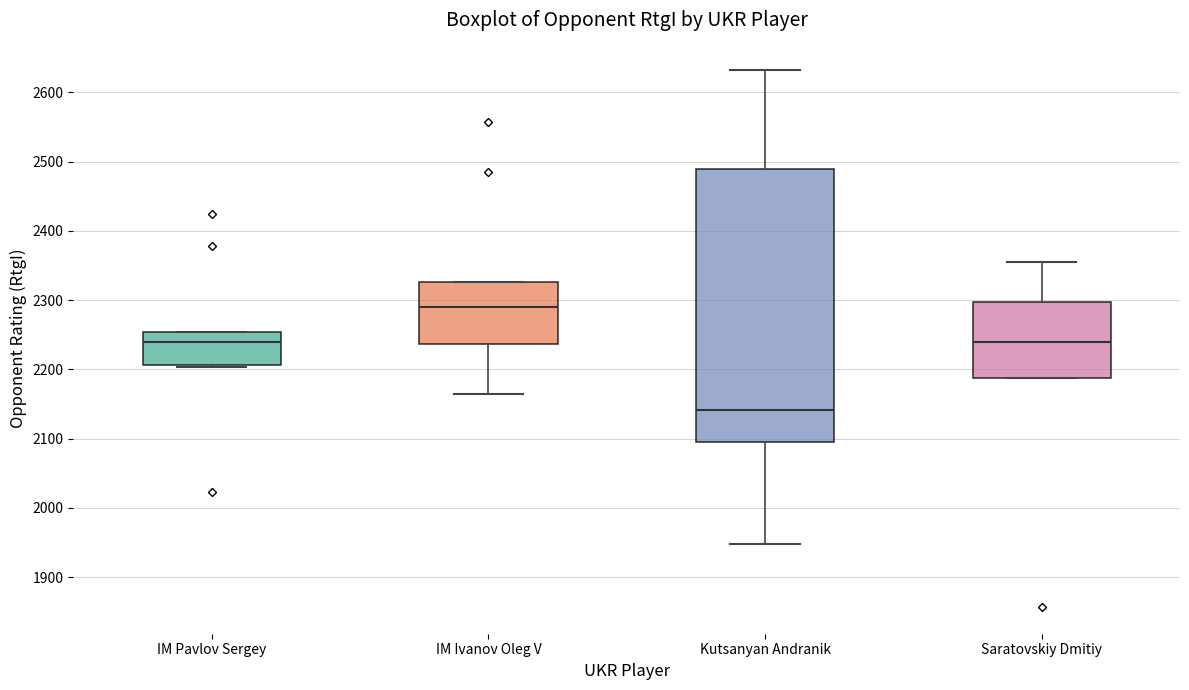

Which box is the tallest, from its lower edge to its upper edge?

Kutsanyan Andranik